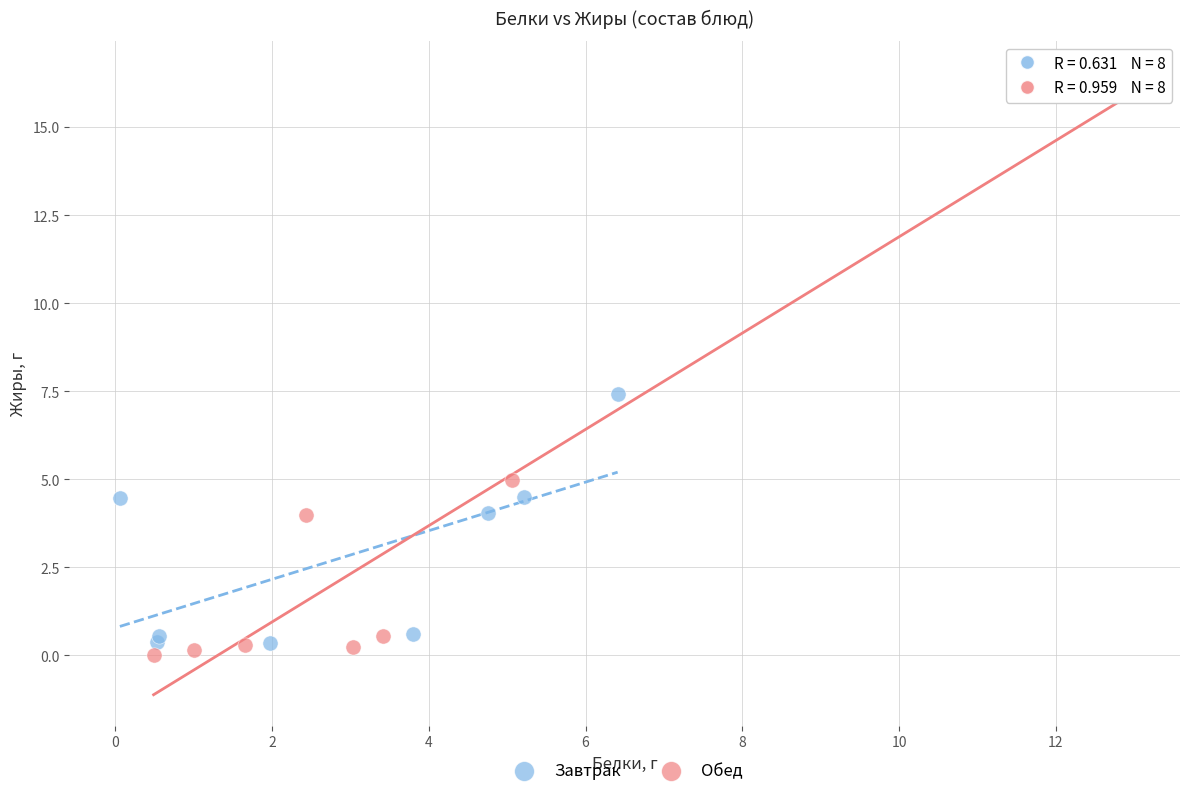

Which series reaches the maximum Y coordinate?

Обед